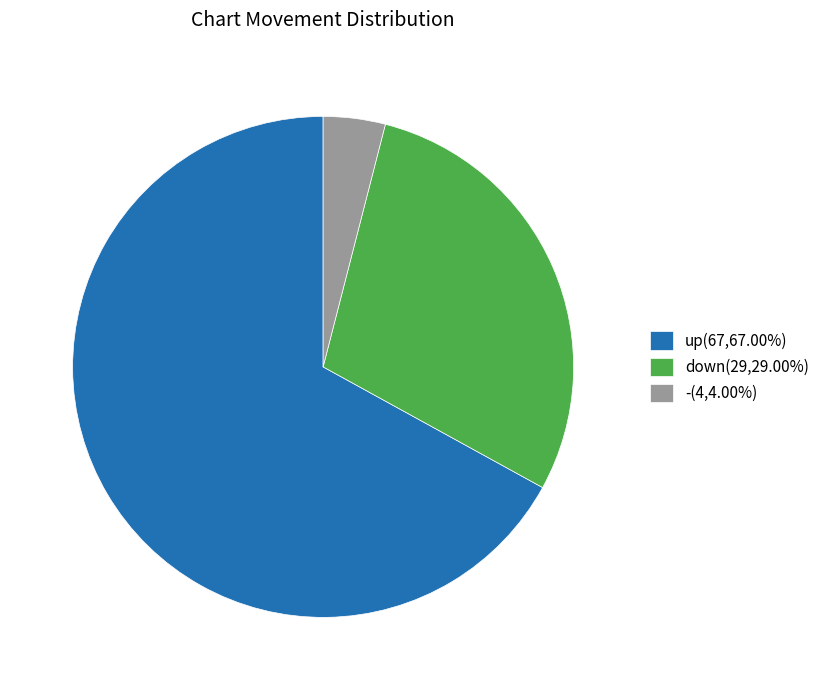

Which has a higher value, down or up?

up